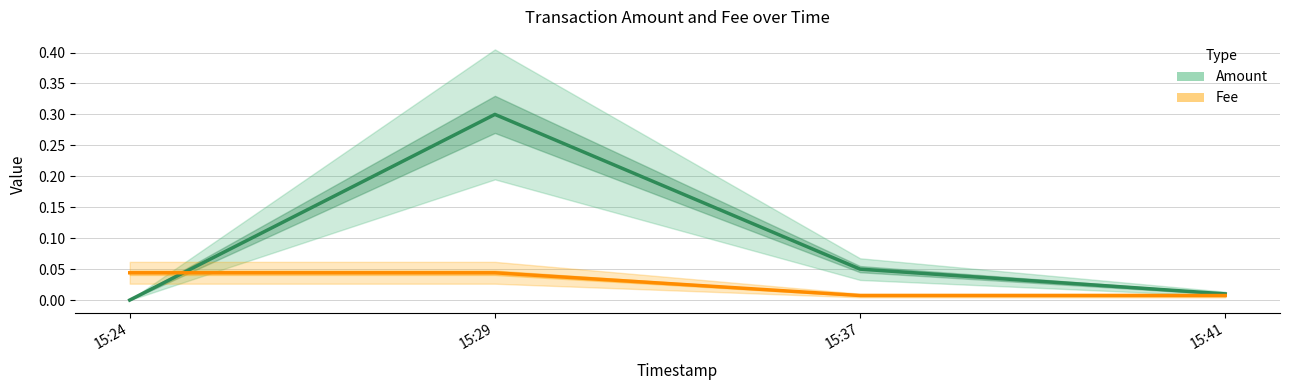

Is the value of Fee at 15:37 greater than the value of Amount at 15:29?

No